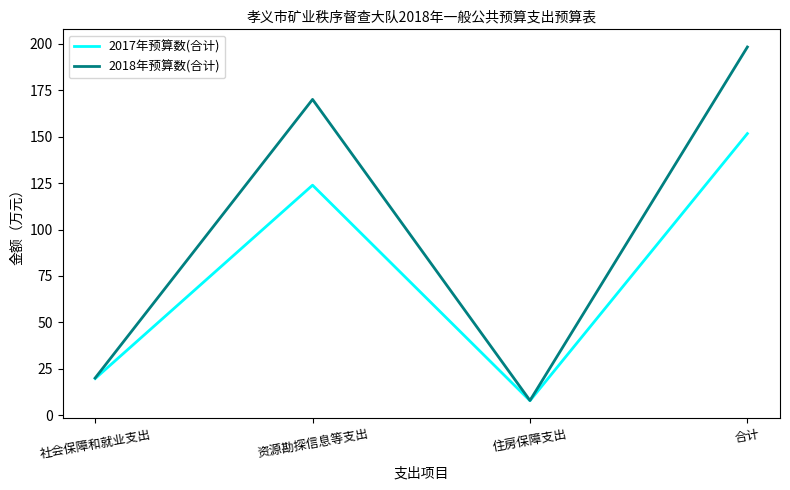

How many interior local valleys does the 2018年预算数(合计) series have?

1